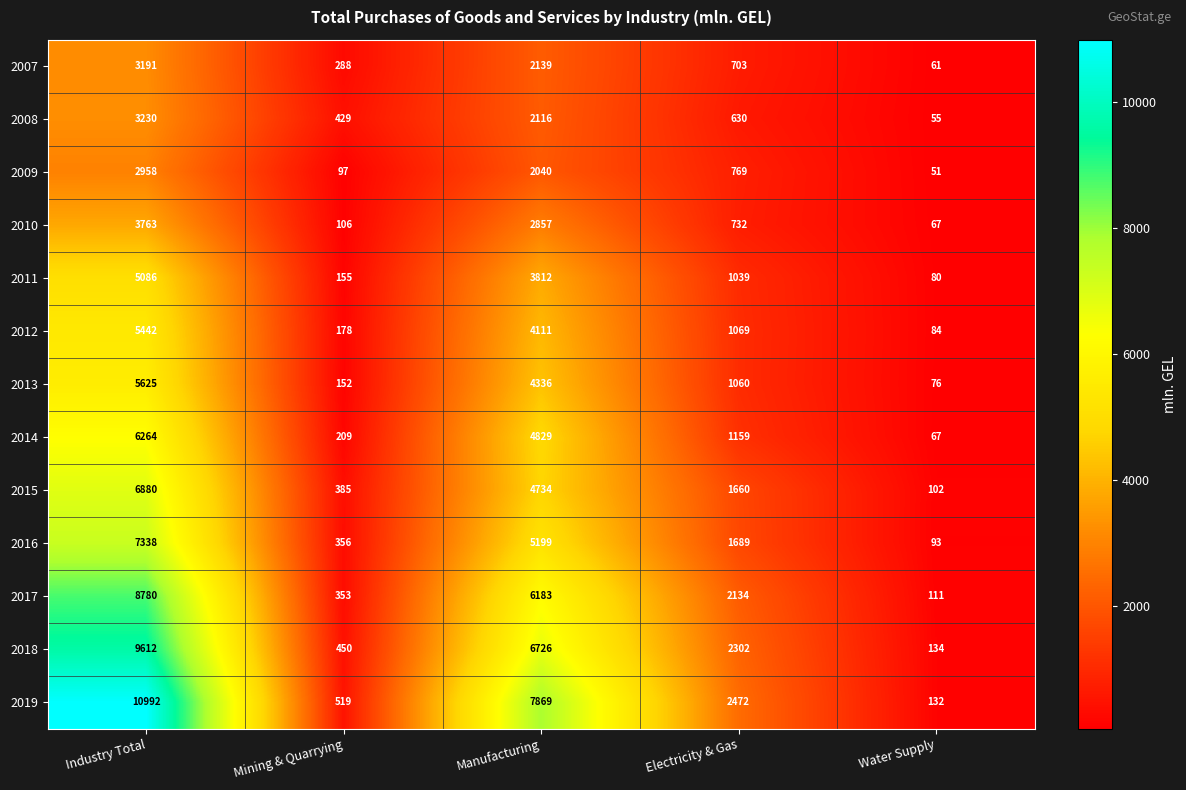

At which label does 2008 first exceed 630?

Industry Total